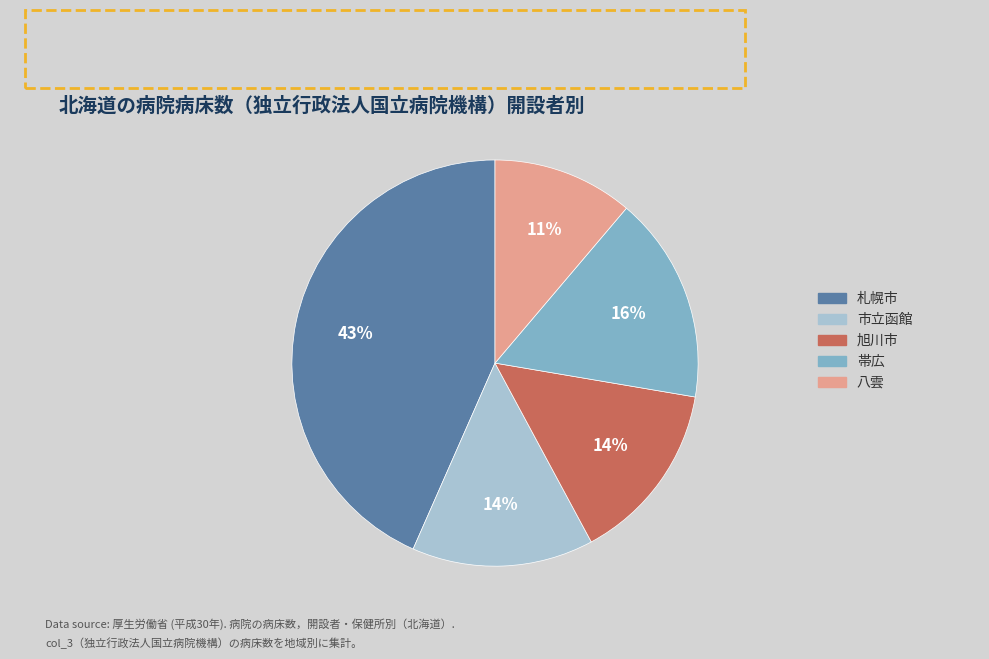

Is there any slice that represents more than half of the pie?

No